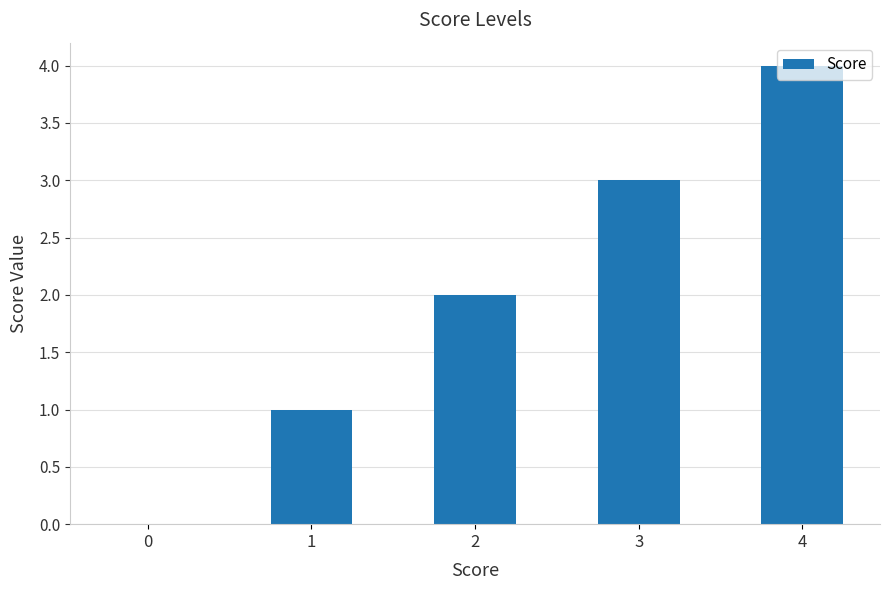

Approximately how many times larger is the value at 4 compared to 1?

4.0